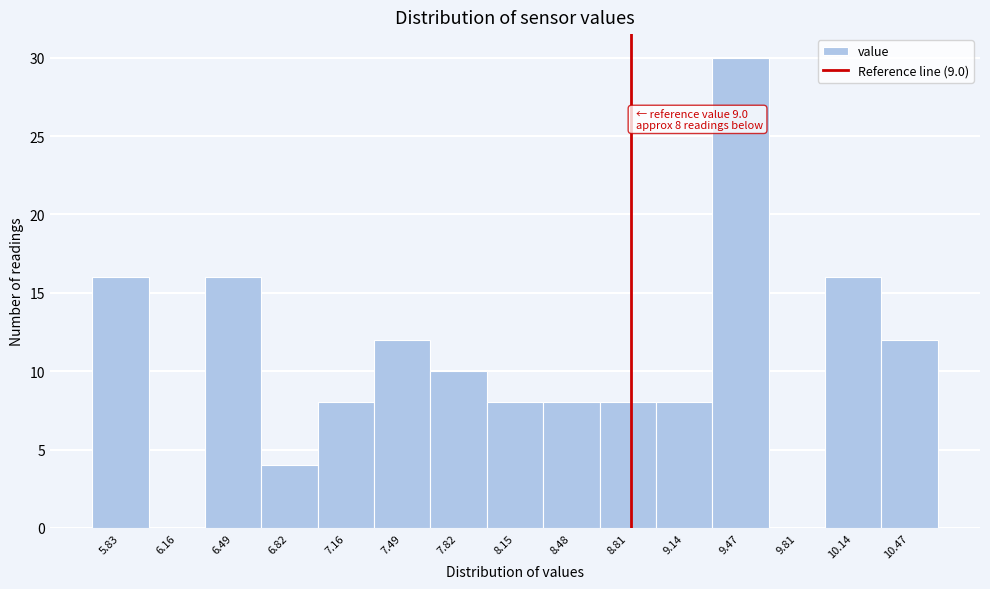

Reading left to right, list all the values displayed in this chart.

5.83=16	6.16=0	6.49=16	6.82=4	7.16=8	7.49=12	7.82=10	8.15=8	8.48=8	8.81=8	9.14=8	9.47=30	9.81=0	10.14=16	10.47=12